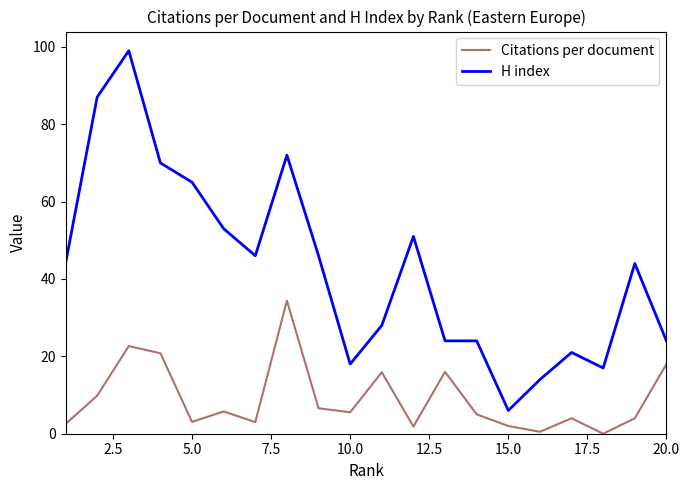

True or false: Citations per document and H index cross at least once.

False